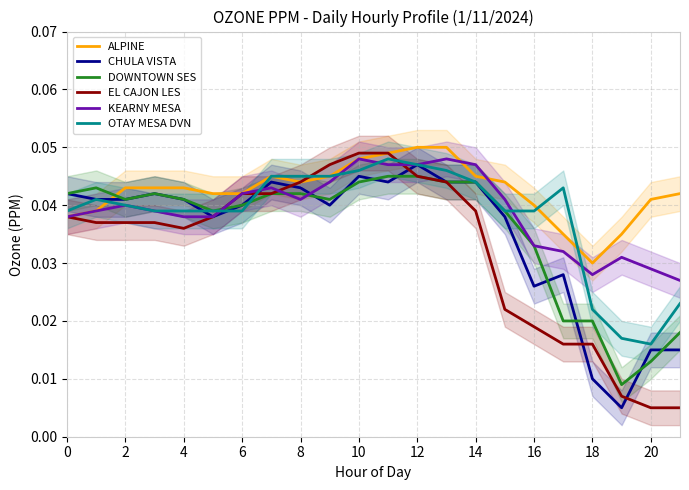

The value of EL CAJON LES at 16 is 0.0. True or false?

False